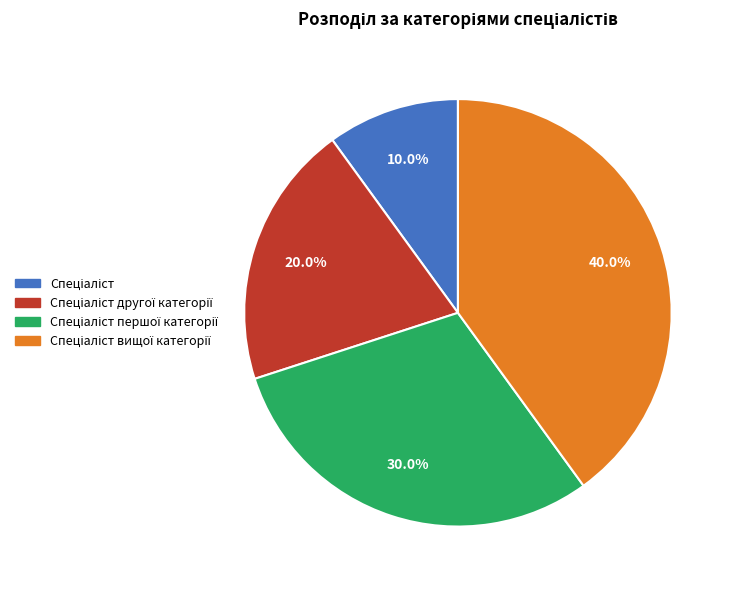

How many segments does this pie chart have?

4